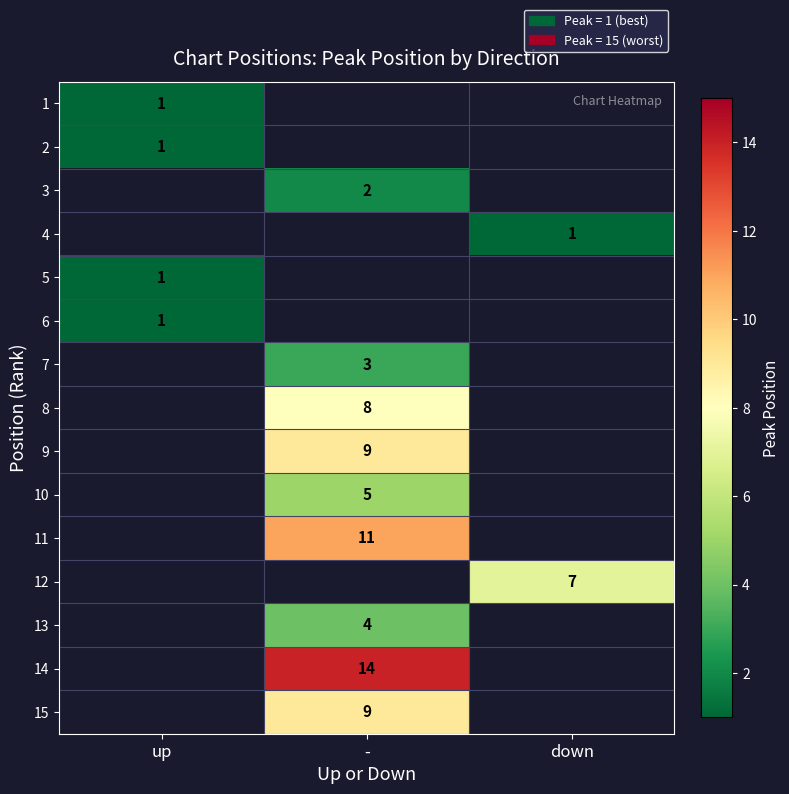

True or false: 1 has a value of 1 at up.

True